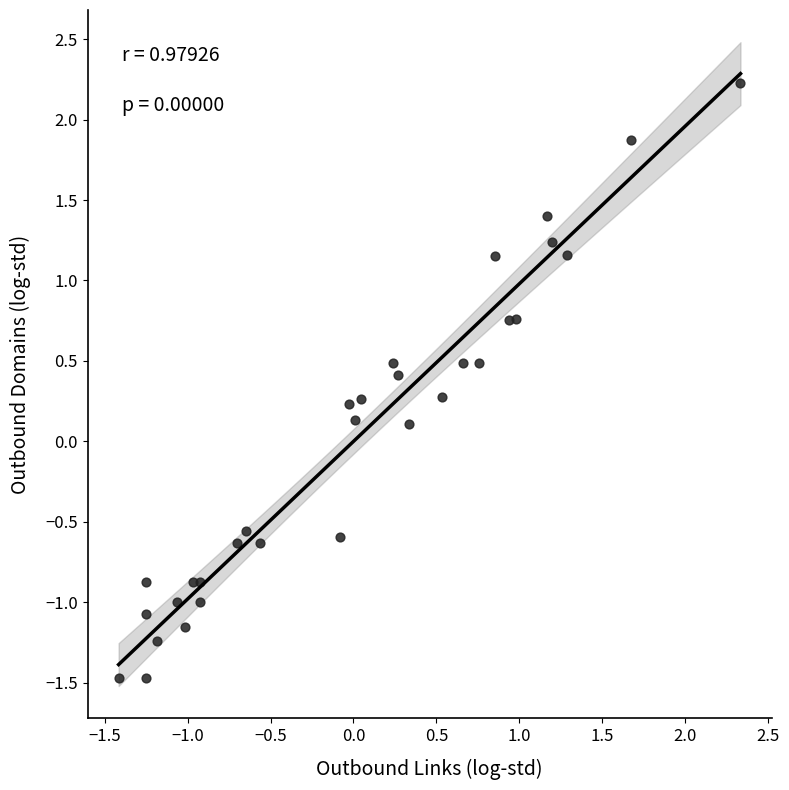

What is the range of X values (max minus min)?

3.8